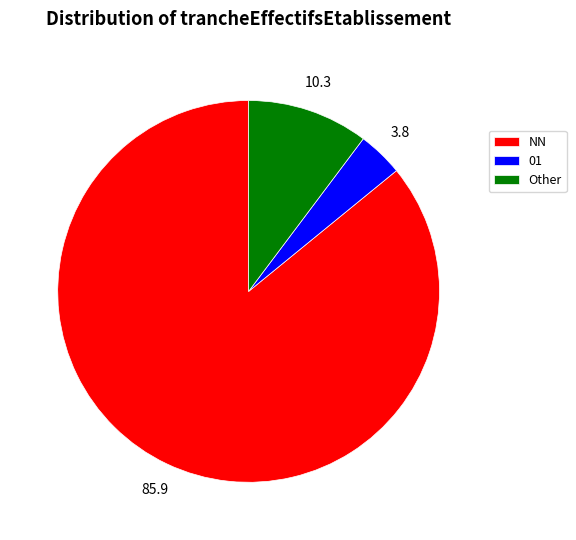

Combined, do Other and NN account for over 50%?

Yes